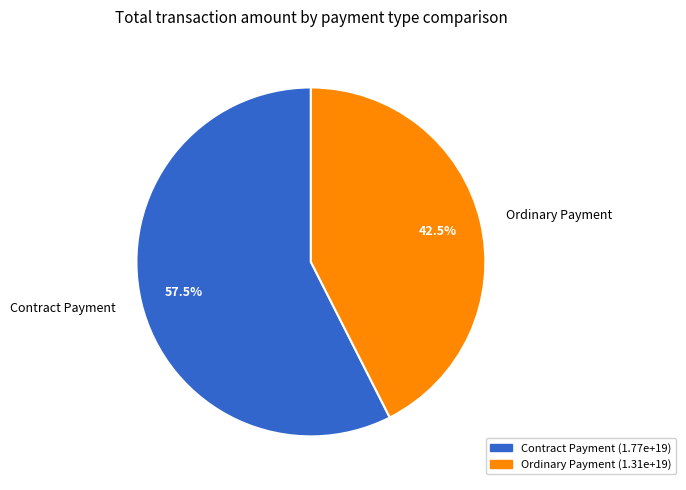

What portion of the pie excludes Ordinary Payment?

57.5%